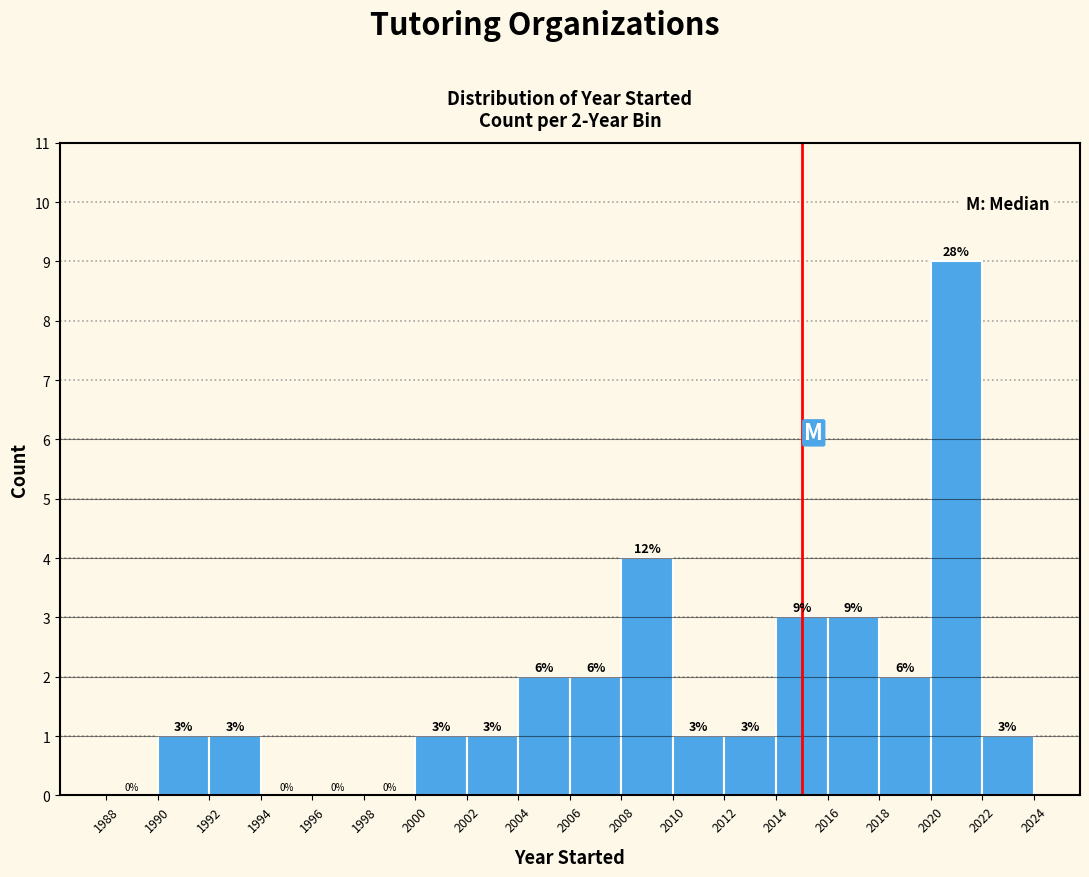

Over which range of the x-axis is the bar tallest?

2020 to 2022